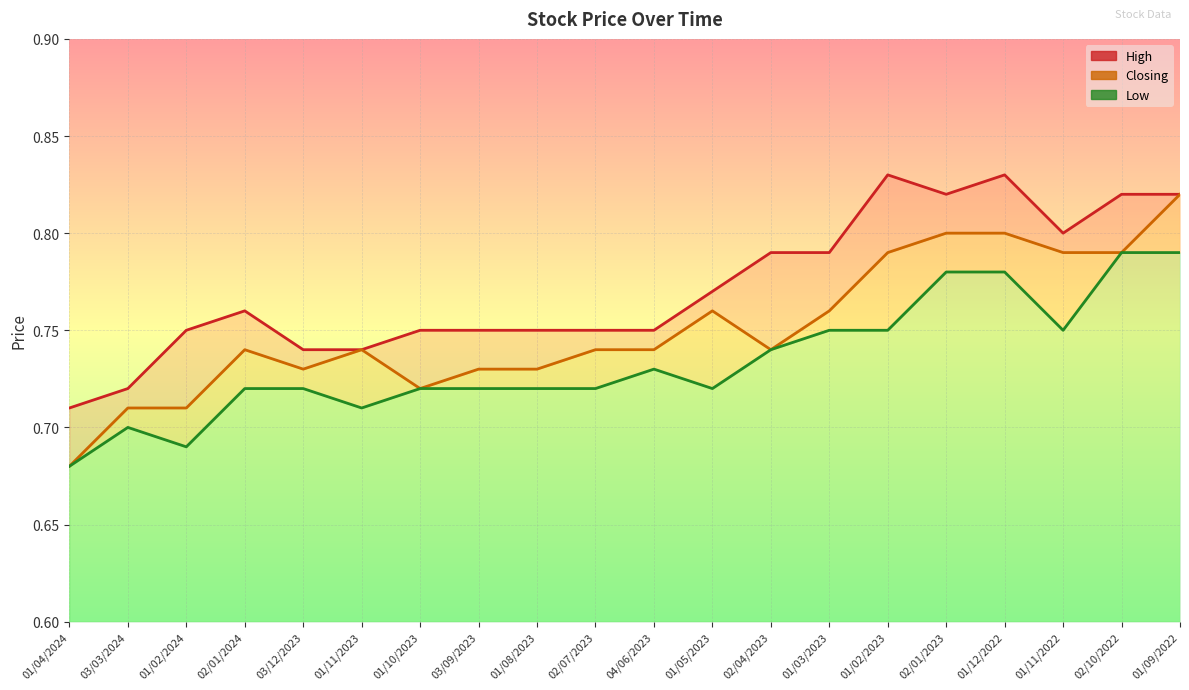

Count the Closing line values in the range 0 to 1.

20